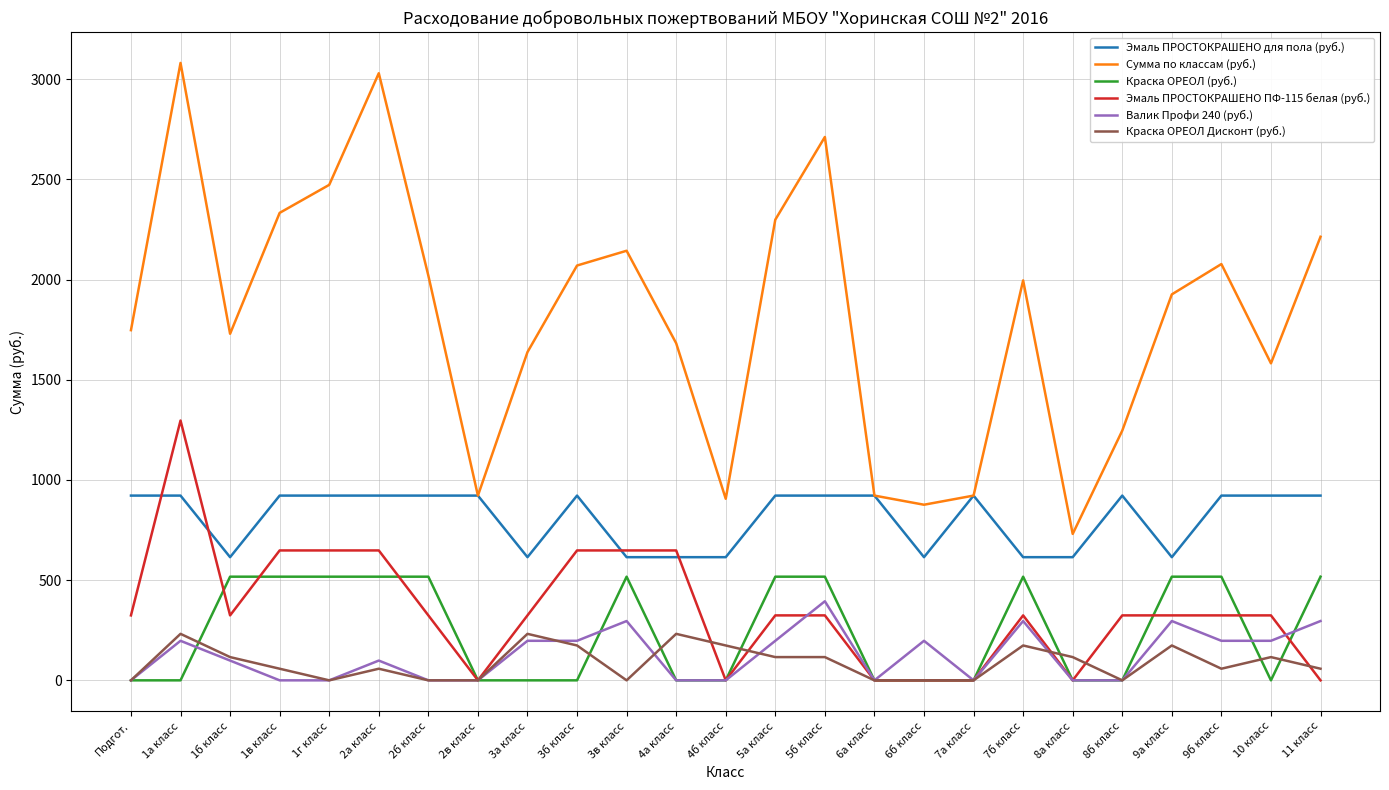

The value of Сумма по классам (руб.) at 9б класс is 2077.2. True or false?

True